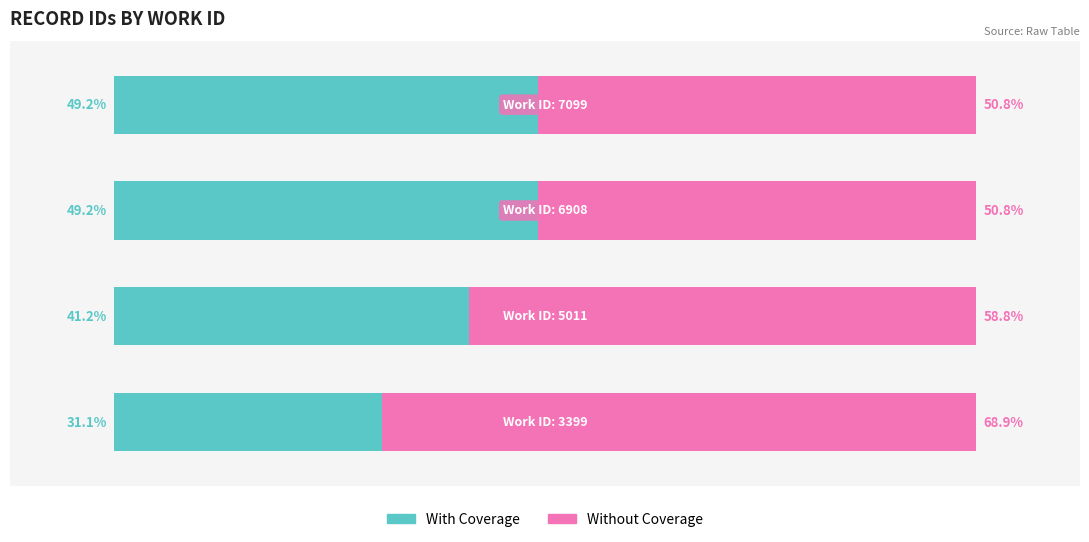

What are all the series names shown in the legend?

With Coverage, Without Coverage